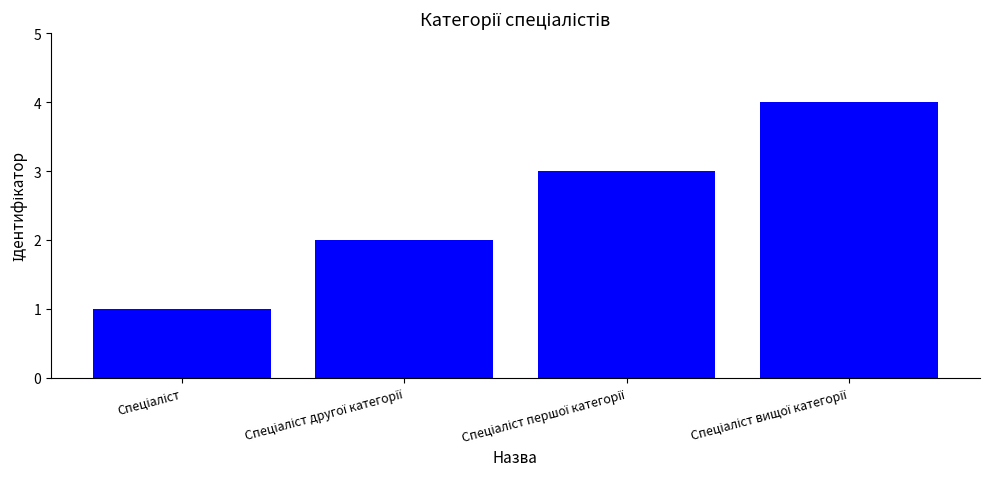

Count the values in the range 2 to 4.

3